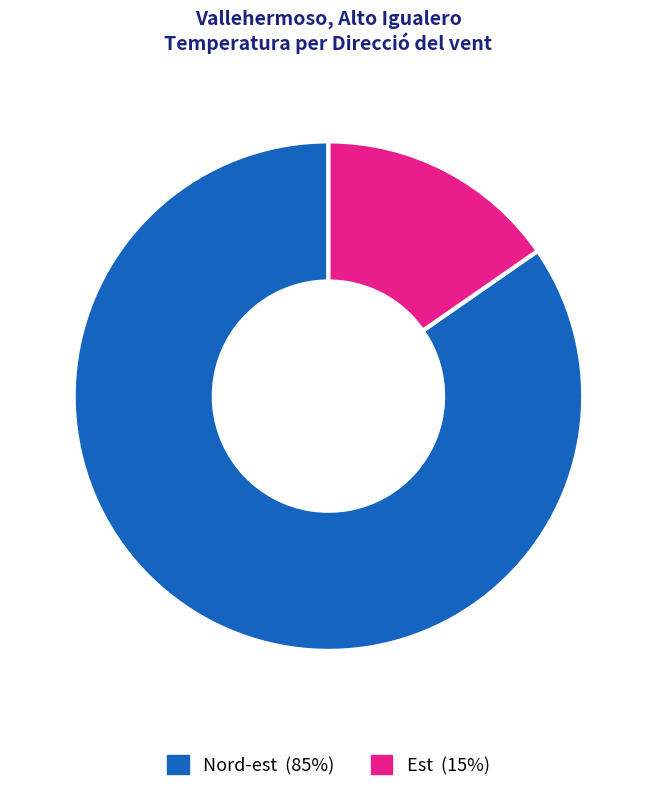

How many segments does this pie chart have?

2